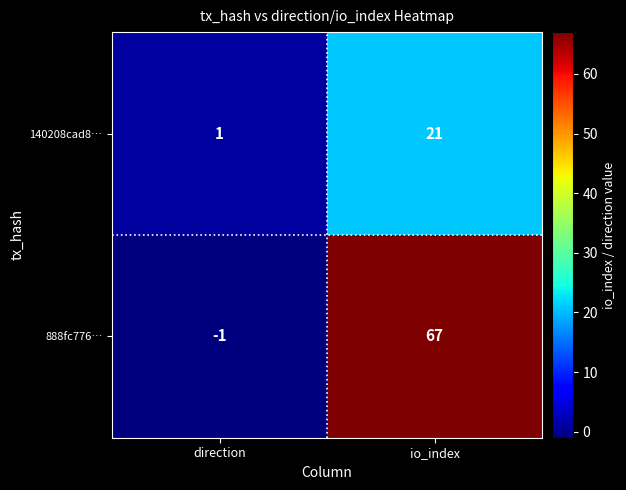

List the labels in order of 888fc776… value, largest first.

io_index, direction